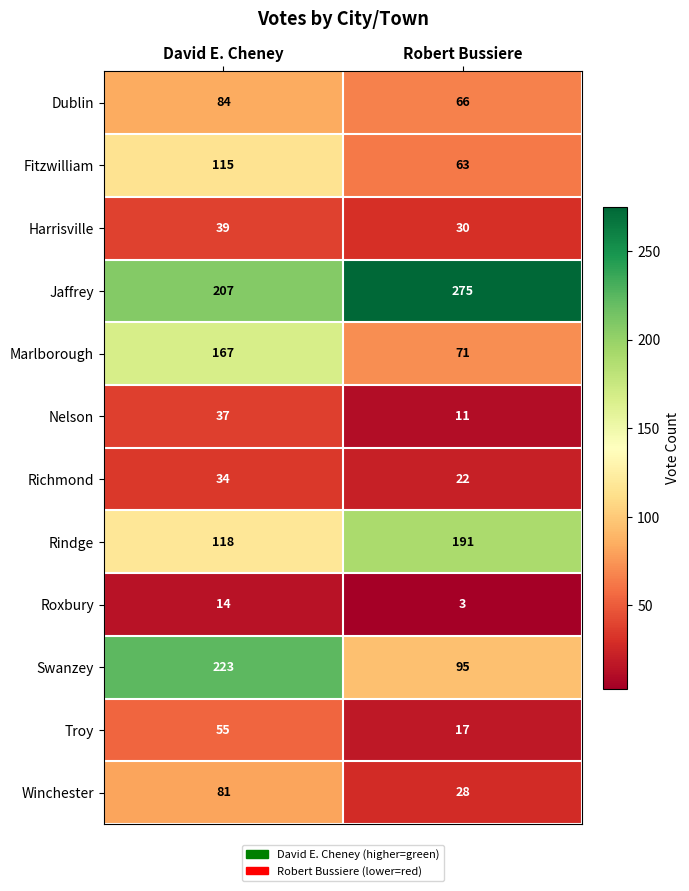

Reading left to right, list all the values displayed in this chart.

Dublin: David E. Cheney=84	Robert Bussiere=66
Fitzwilliam: David E. Cheney=115	Robert Bussiere=63
Harrisville: David E. Cheney=39	Robert Bussiere=30
Jaffrey: David E. Cheney=207	Robert Bussiere=275
Marlborough: David E. Cheney=167	Robert Bussiere=71
Nelson: David E. Cheney=37	Robert Bussiere=11
Richmond: David E. Cheney=34	Robert Bussiere=22
Rindge: David E. Cheney=118	Robert Bussiere=191
Roxbury: David E. Cheney=14	Robert Bussiere=3
Swanzey: David E. Cheney=223	Robert Bussiere=95
Troy: David E. Cheney=55	Robert Bussiere=17
Winchester: David E. Cheney=81	Robert Bussiere=28